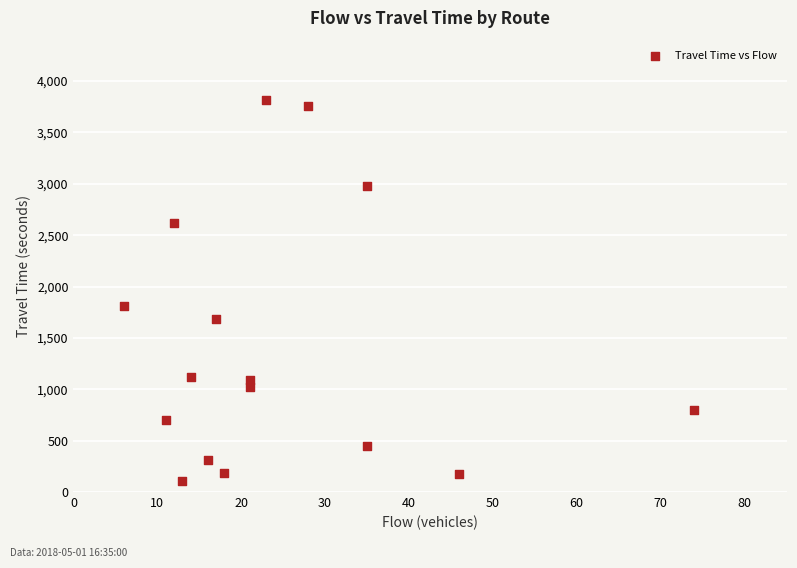

What Y value in the scatter plot is closest to 1961?

1815